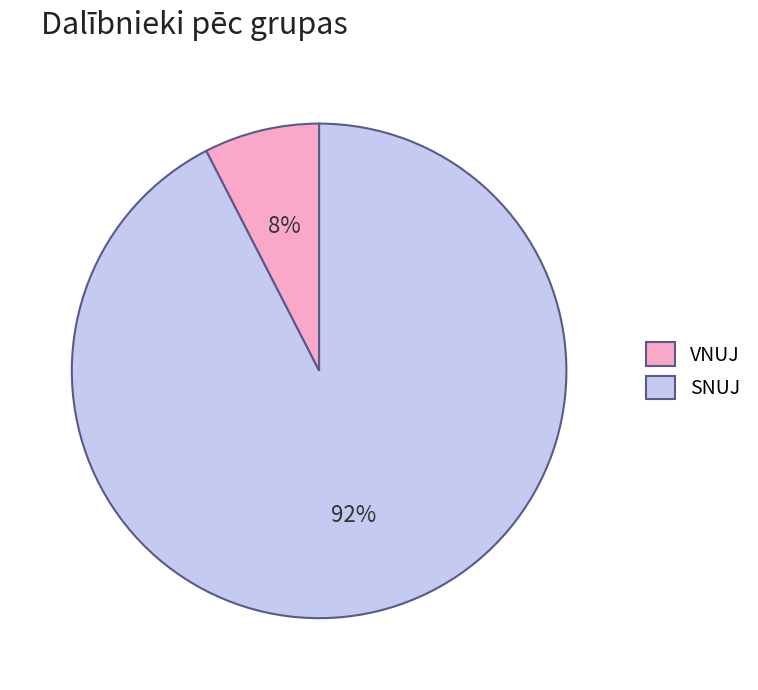

To the nearest percent, what percentage of the pie is VNUJ?

8%